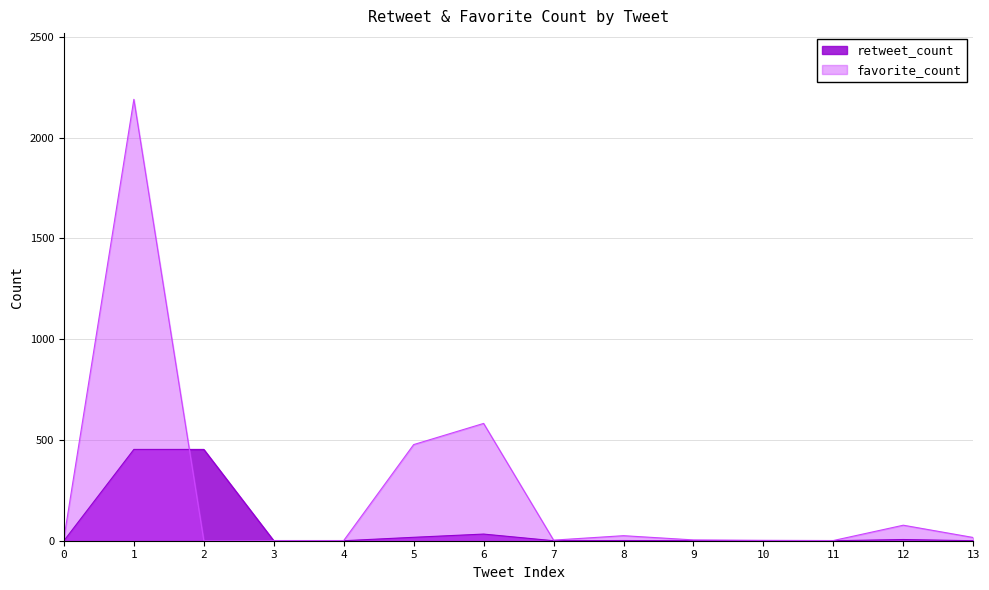

Reading right to left, list all the values displayed in this chart.

retweet_count: 0	6	0	0	0	1	0	33	17	0	0	453	453	0
favorite_count: 16	77	1	2	4	25	3	582	477	1	1	0	2190	12